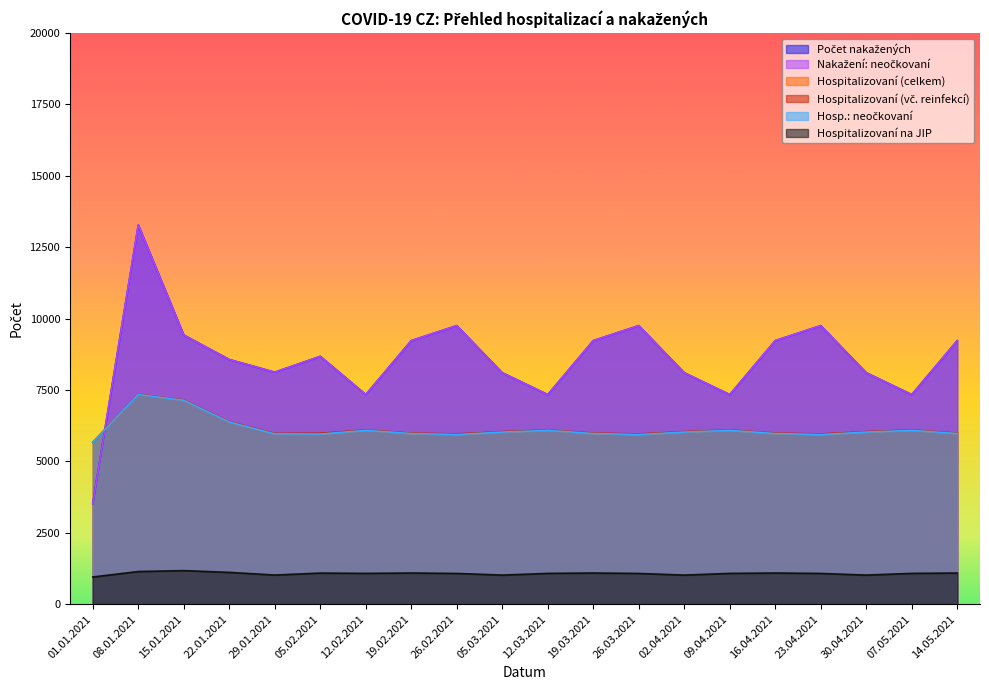

What is the difference between the highest and lowest values at 29.01.2021?

7104